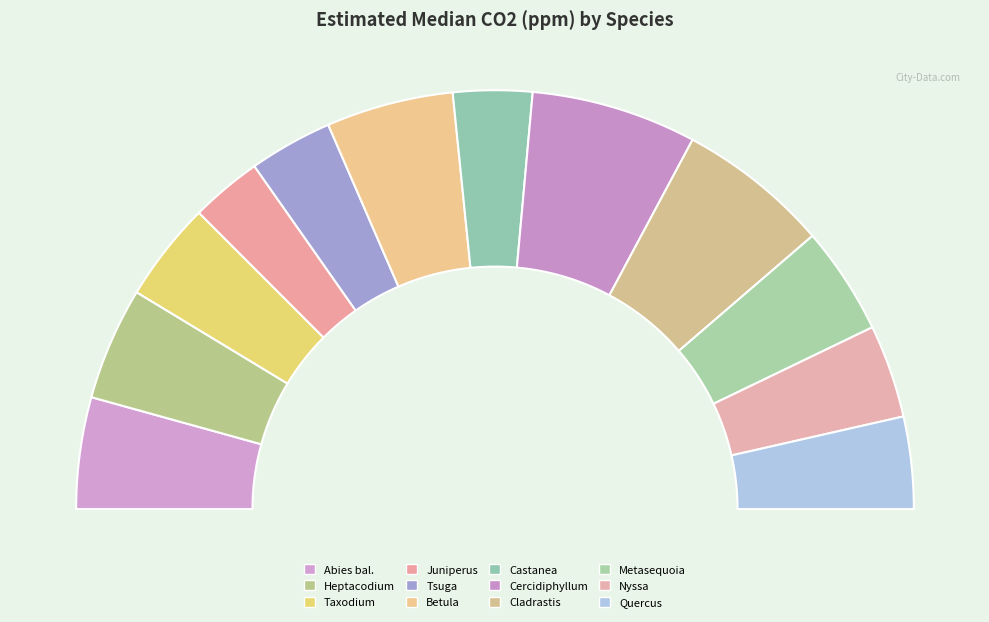

Does Cladrastis kentukea account for over 50% of the chart?

No